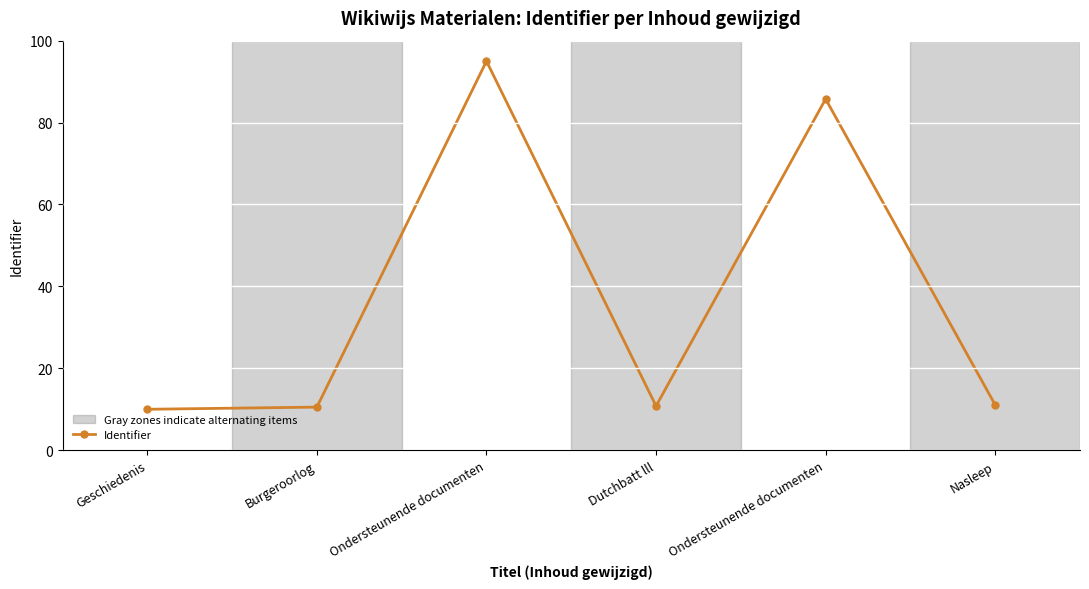

Does the chart have visible grid lines?

Yes